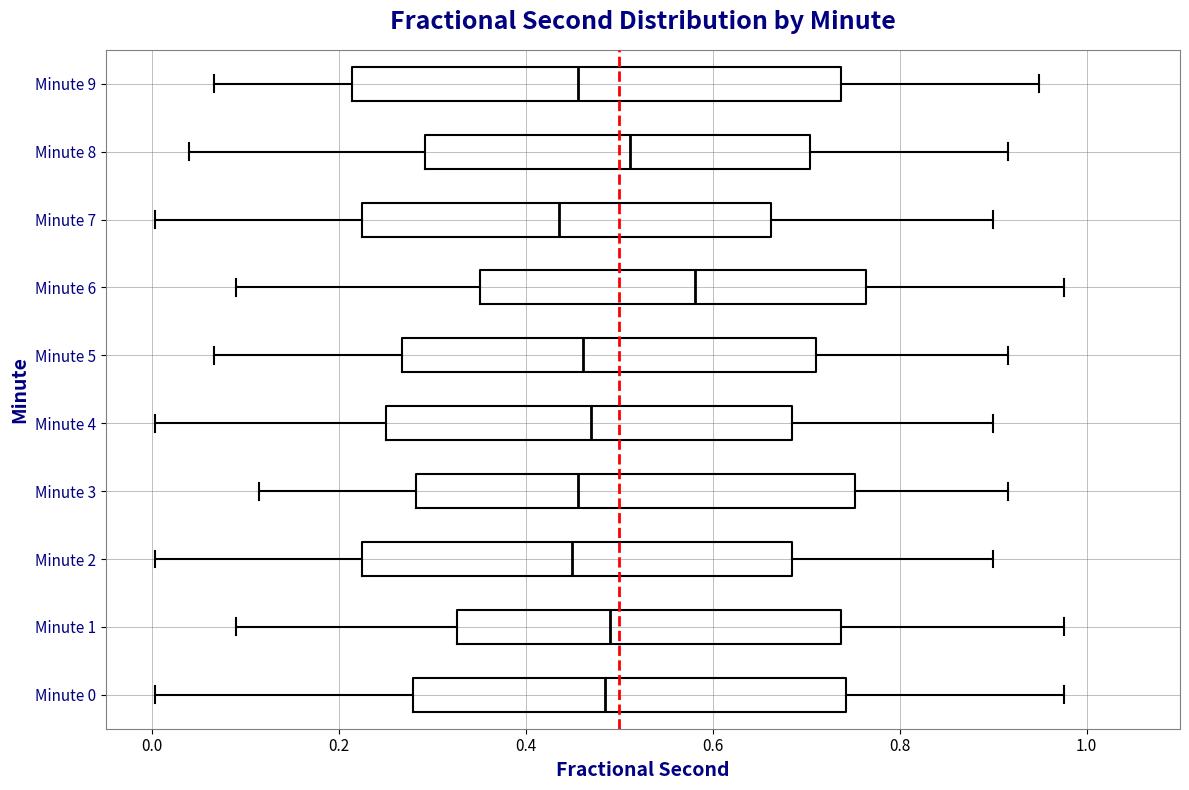

Reading bottom to top, read every box against the x-axis: the position of its median line, the range the box covers, and the ends of its whiskers. The values are not printed on the chart, so give them approximately, as read against the axis.

Minute 0: median 0.48, box 0.28 to 0.74, whiskers 0.00 to 0.98
Minute 1: median 0.50, box 0.32 to 0.74, whiskers 0.08 to 0.98
Minute 2: median 0.44, box 0.22 to 0.68, whiskers 0.00 to 0.90
Minute 3: median 0.46, box 0.28 to 0.76, whiskers 0.12 to 0.92
Minute 4: median 0.46, box 0.26 to 0.68, whiskers 0.00 to 0.90
Minute 5: median 0.46, box 0.26 to 0.72, whiskers 0.06 to 0.92
Minute 6: median 0.58, box 0.36 to 0.76, whiskers 0.08 to 0.98
Minute 7: median 0.44, box 0.22 to 0.66, whiskers 0.00 to 0.90
Minute 8: median 0.52, box 0.30 to 0.70, whiskers 0.04 to 0.92
Minute 9: median 0.46, box 0.22 to 0.74, whiskers 0.06 to 0.94